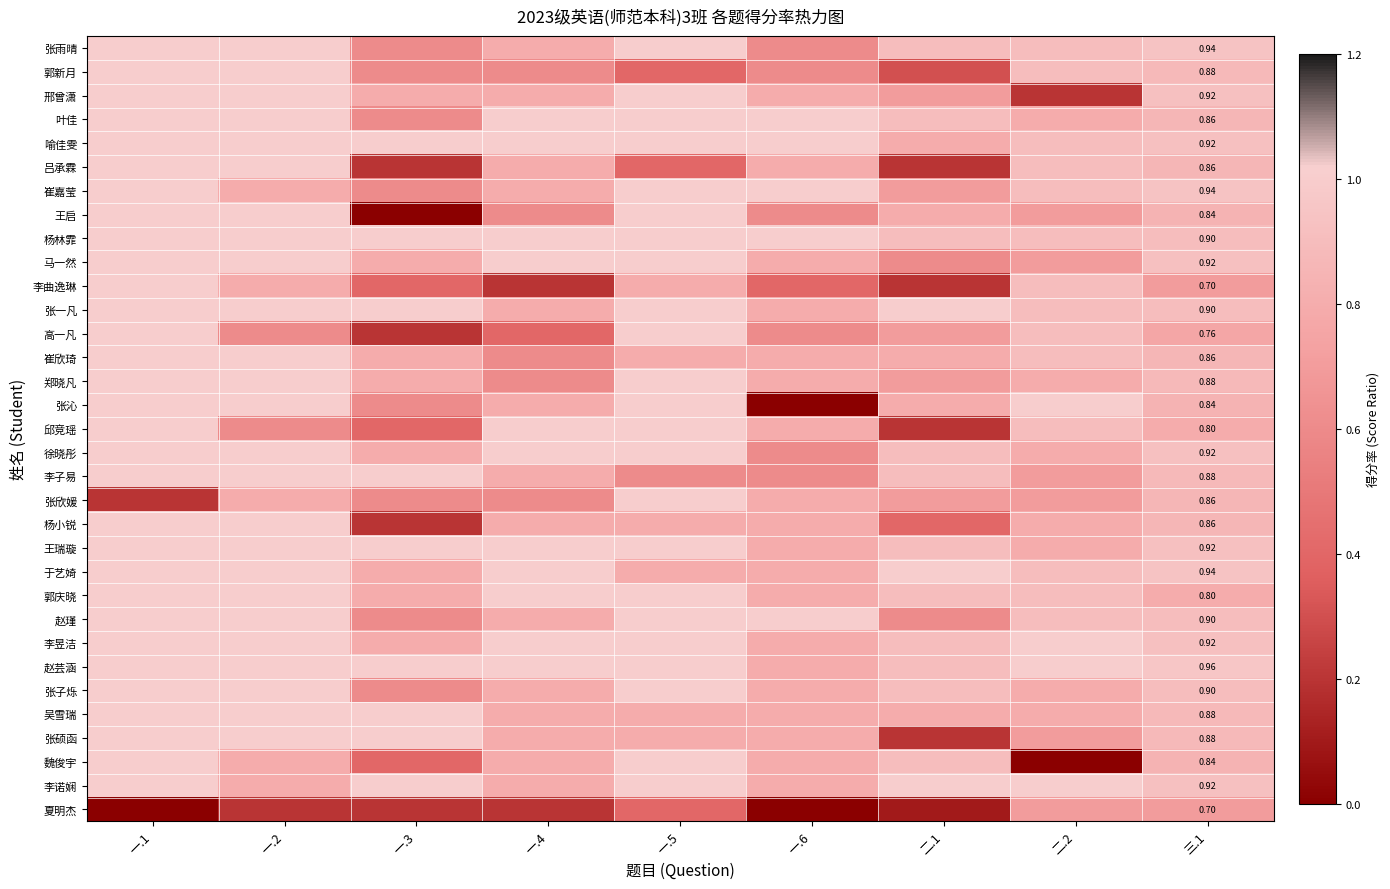

Count the 李子易 values in the range 0 to 1.

9